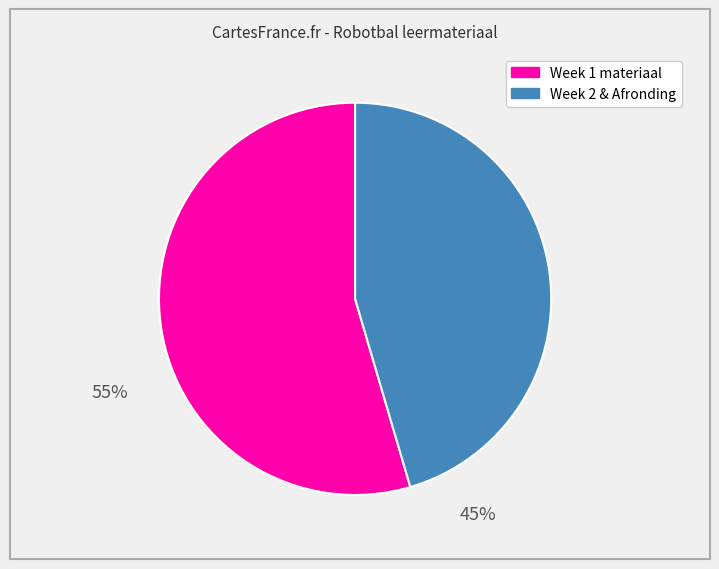

Is there a majority slice in this chart?

Yes